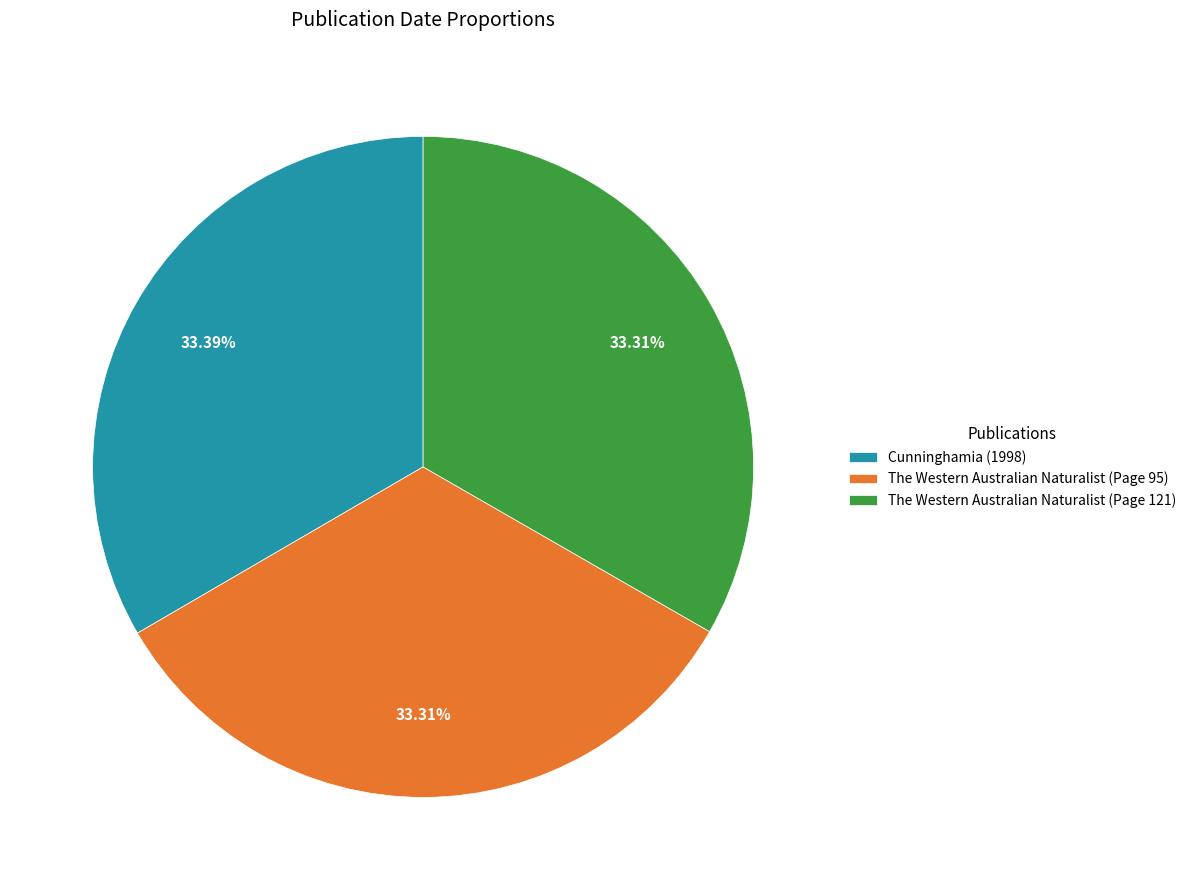

How many slices are in this pie chart?

3